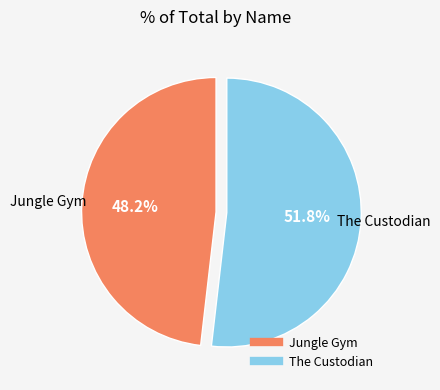

To the nearest percent, what is the difference between the largest and smallest slice percentages?

4%